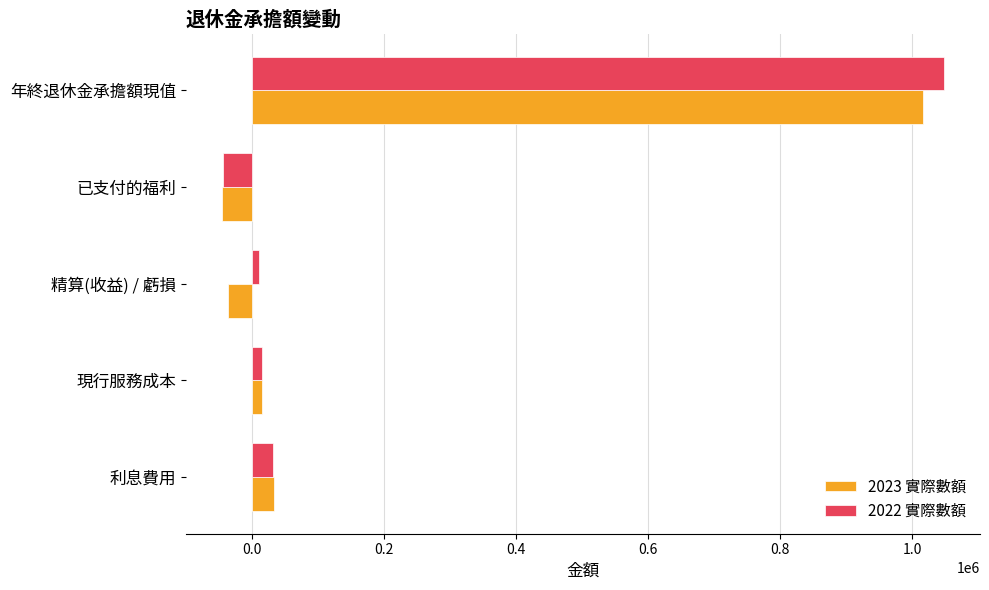

Which category has the highest value across all series?

年終退休金承擔額現值